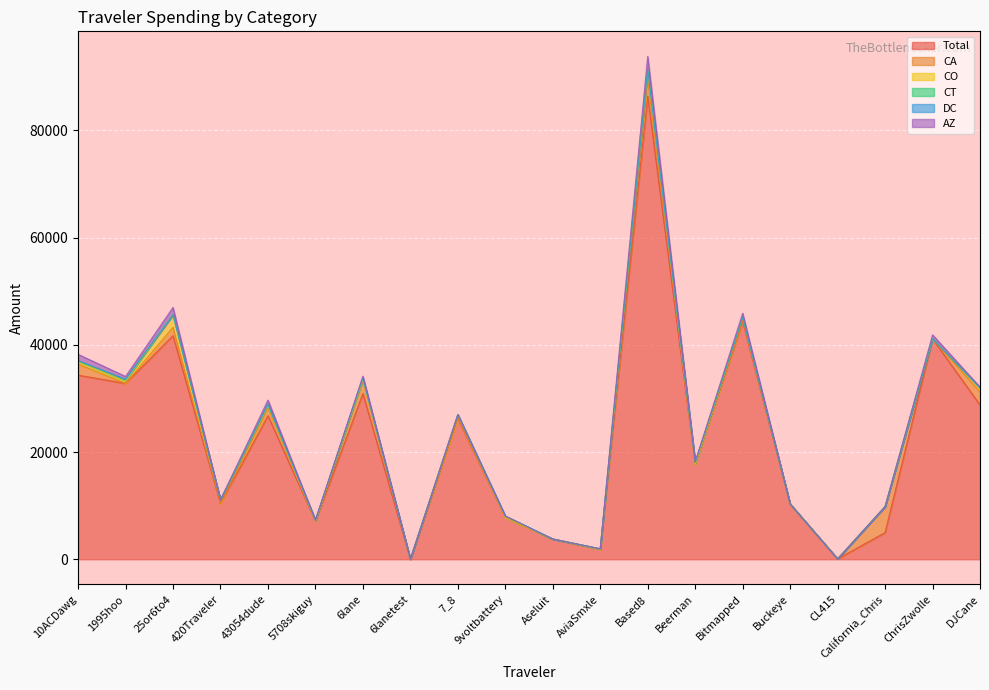

List the series in order of their peak value, lowest first.

DC, CT, CO, AZ, CA, Total